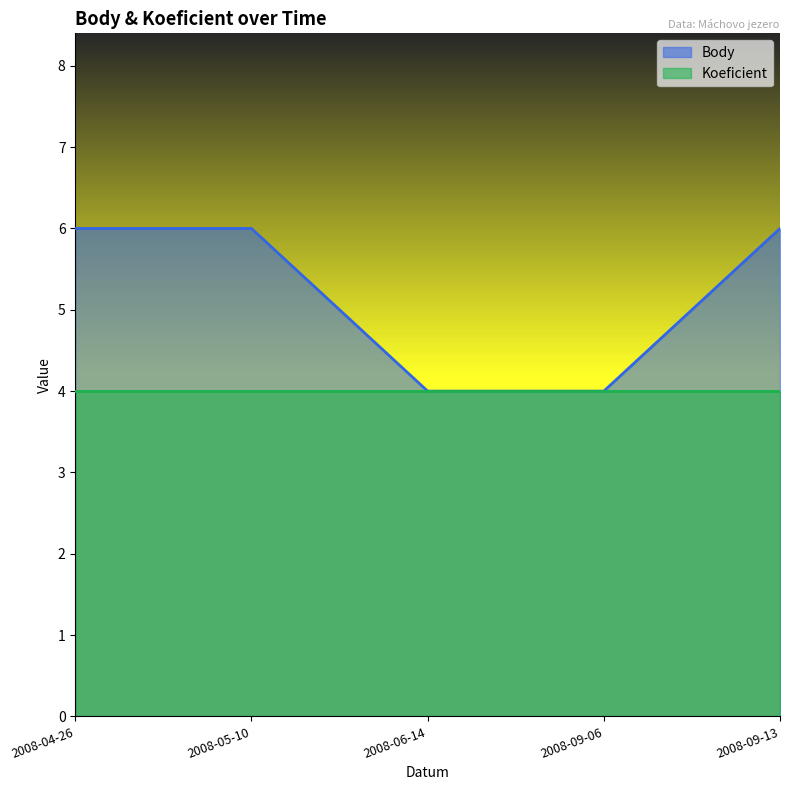

Count the values in the range 4 to 6.

5